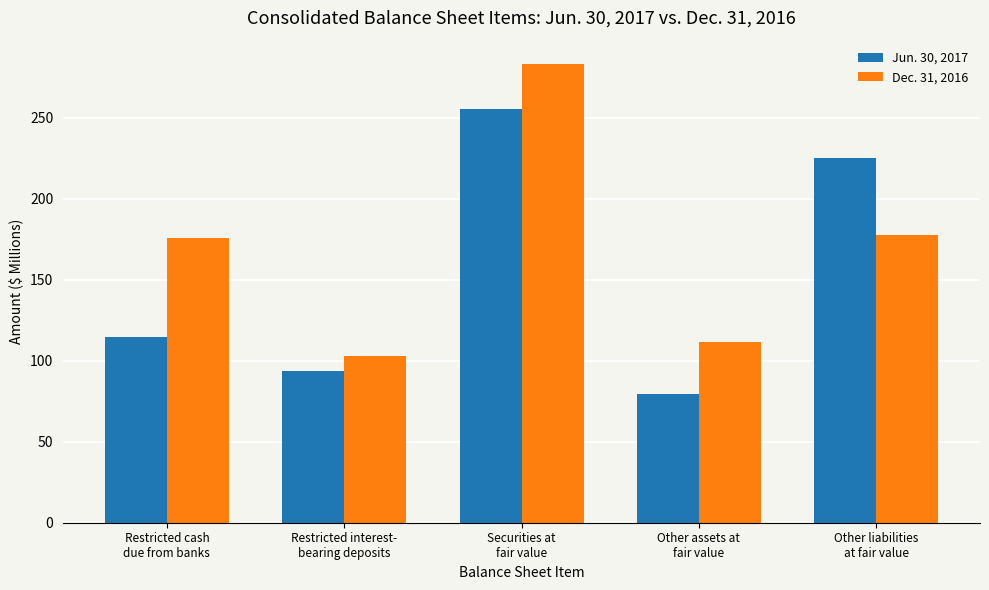

List the labels in order of Jun. 30, 2017 value, smallest first.

Other assets at
fair value, Restricted interest-
bearing deposits, Restricted cash
due from banks, Other liabilities
at fair value, Securities at
fair value